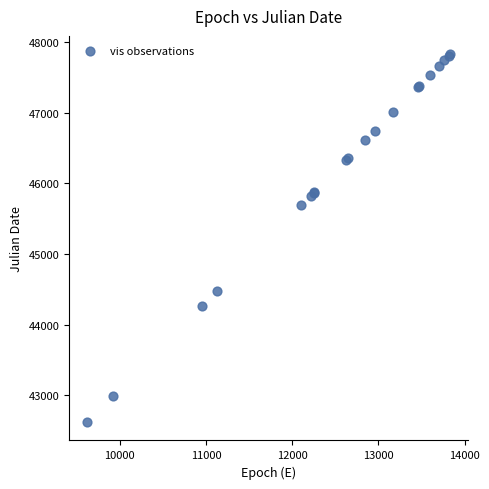

What Y value in the scatter plot is closest to 45223?

45691.2